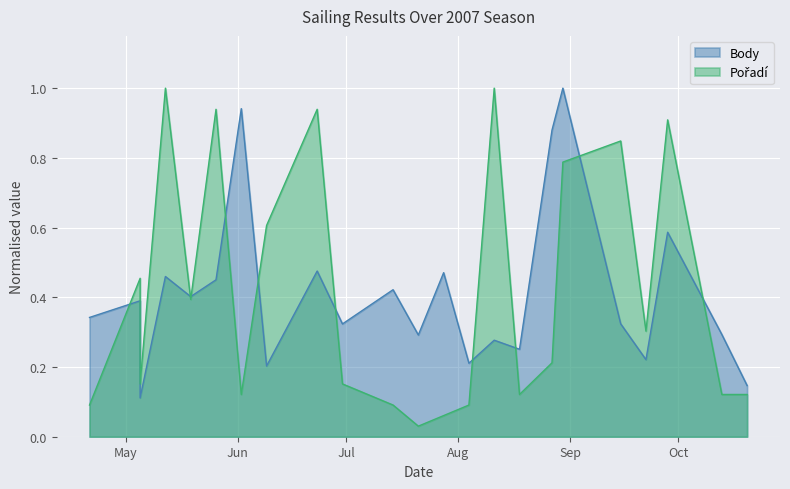

True or false: Pořadí has more than 2 interior local peaks.

True